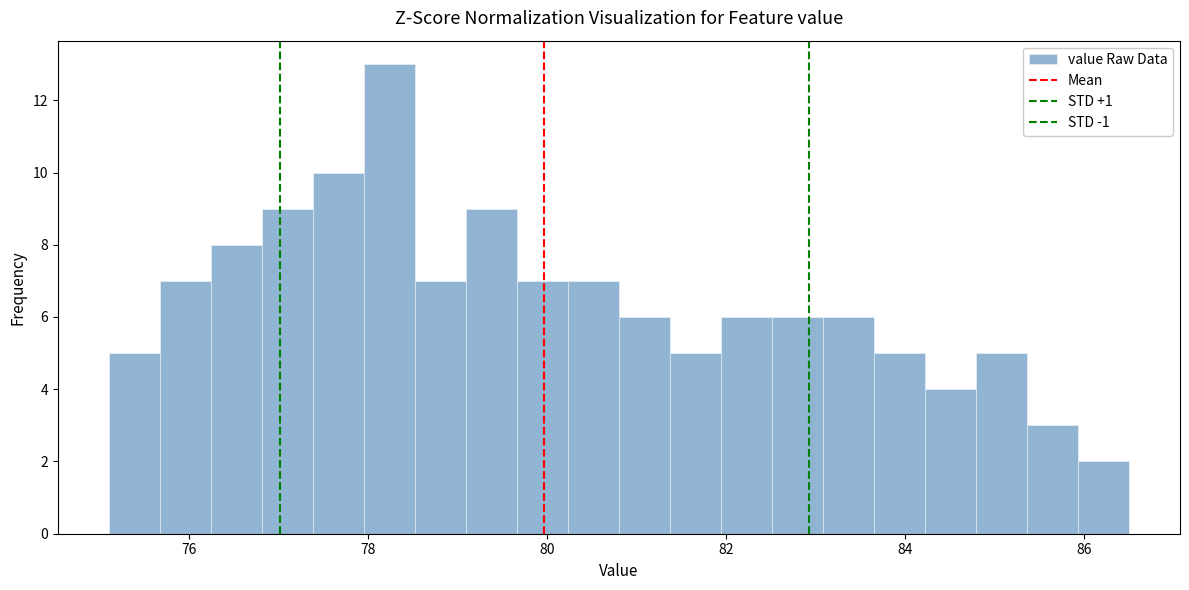

Read against the x-axis, roughly where is the centre of the tallest bar?

78.2